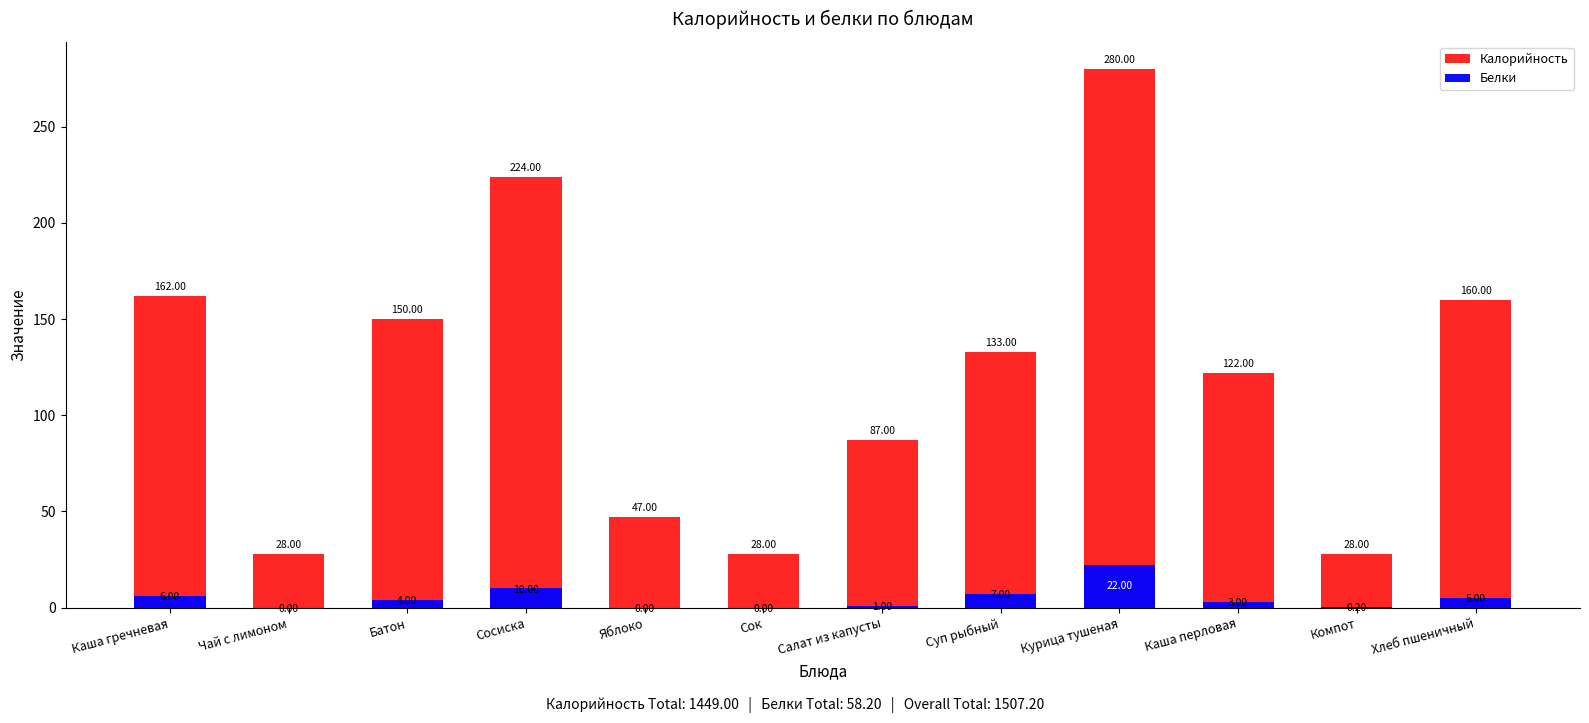

At which label does Белки first exceed 4?

Каша гречневая